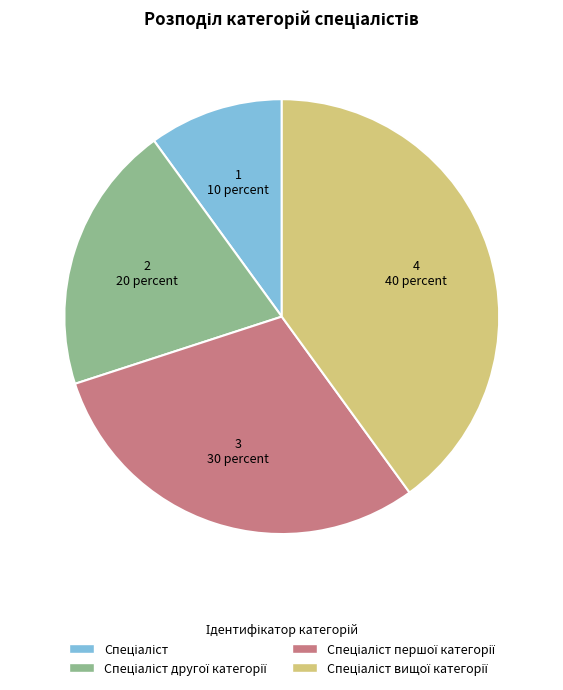

Does any single category account for the majority?

No